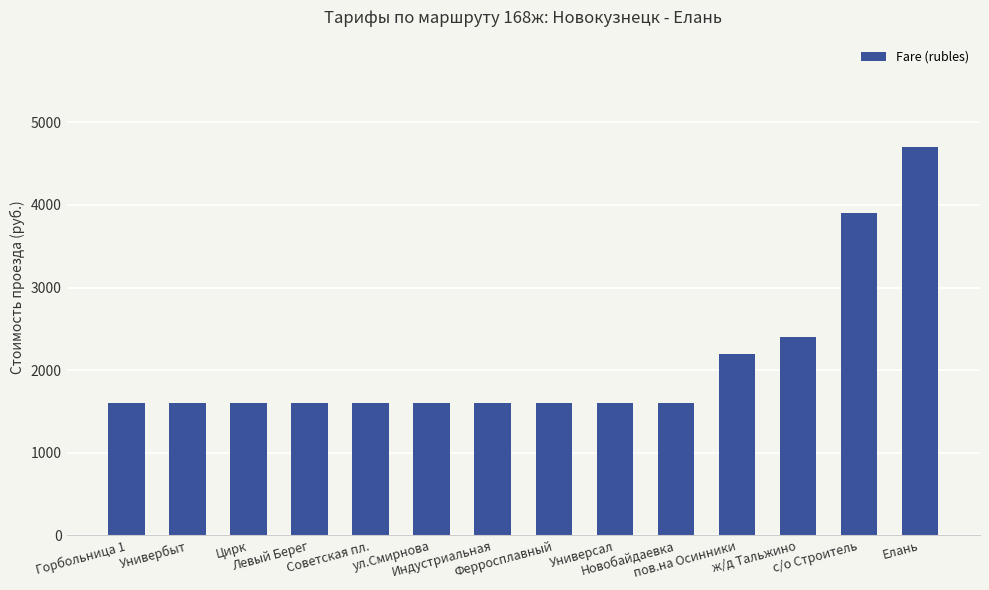

What is the label of the 12th bar from the left?

ж/д Тальжино